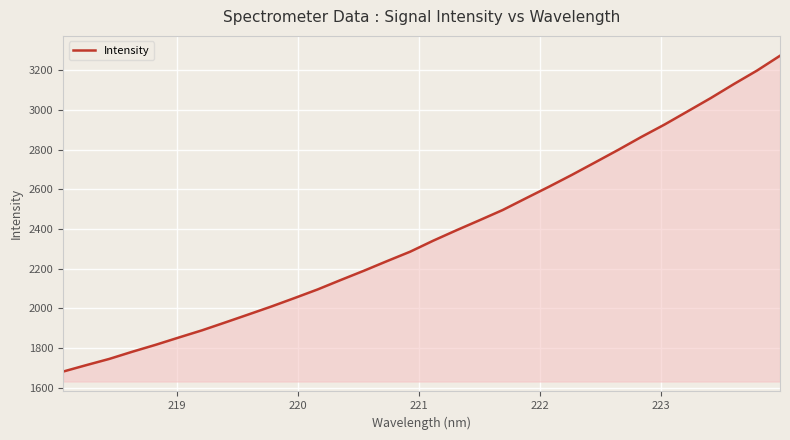

What is the difference between the maximum and minimum values?

1590.2